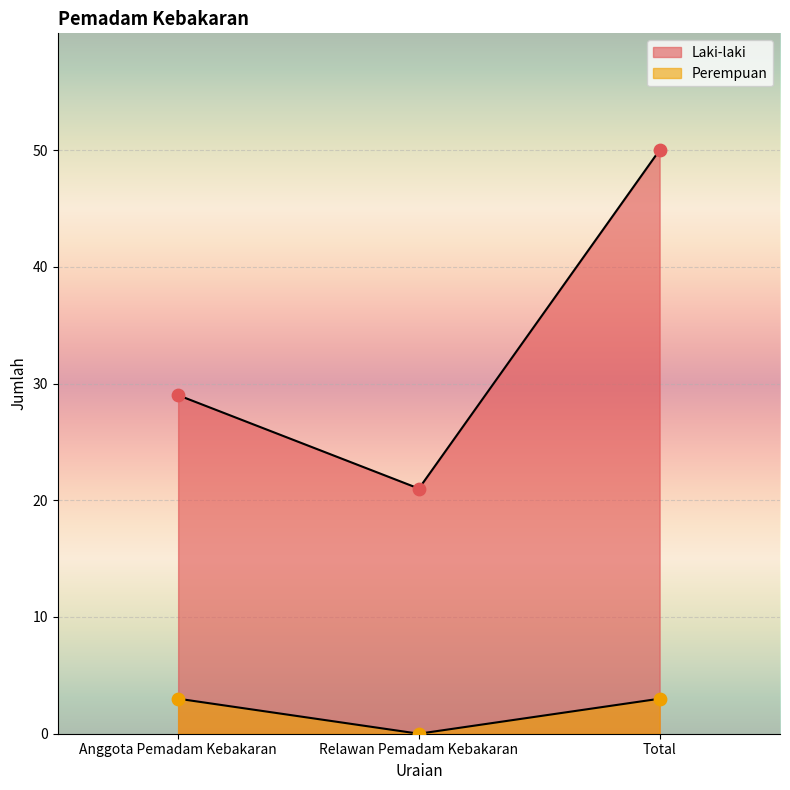

Which series has the largest Y range (max minus min)?

Laki-laki